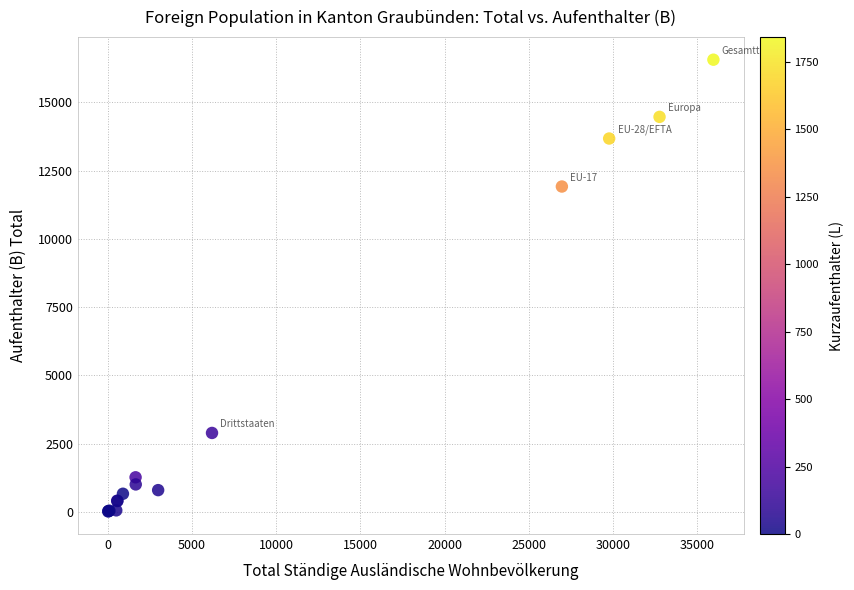

What Y value in the scatter plot is closest to 8288?

11917